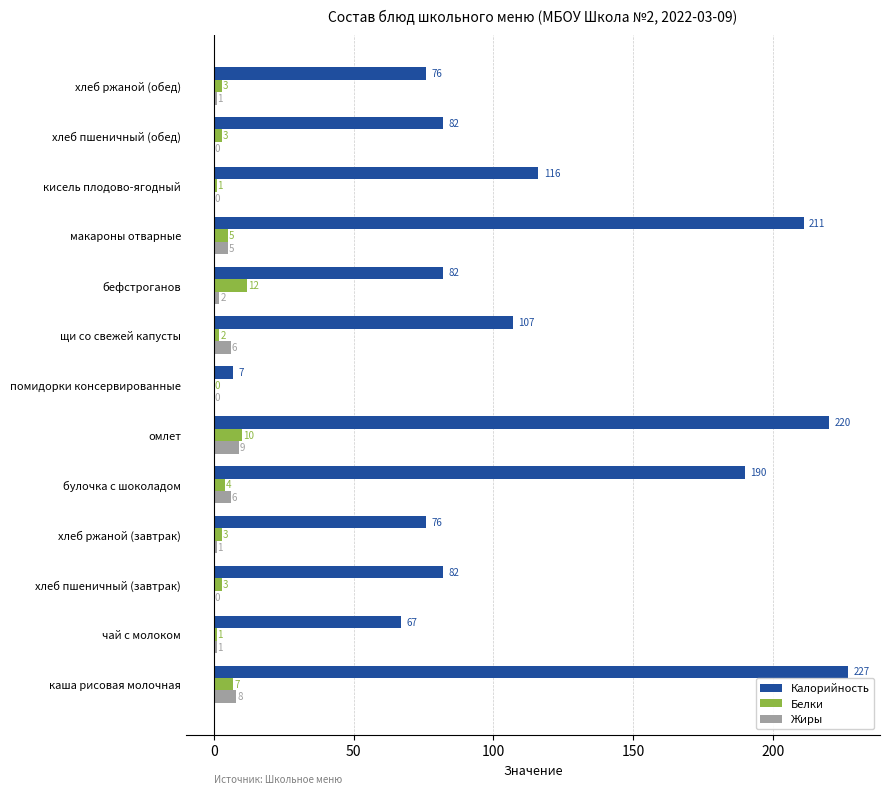

Which series has the widest spread of values?

Калорийность